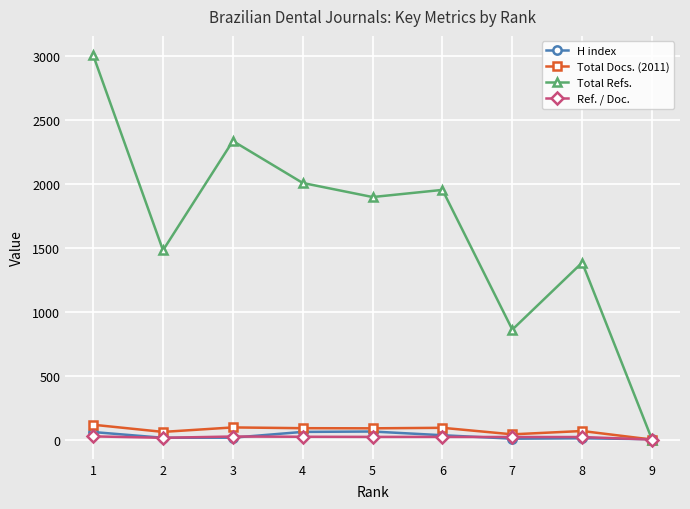

What is the total value across all series at 3?

2467